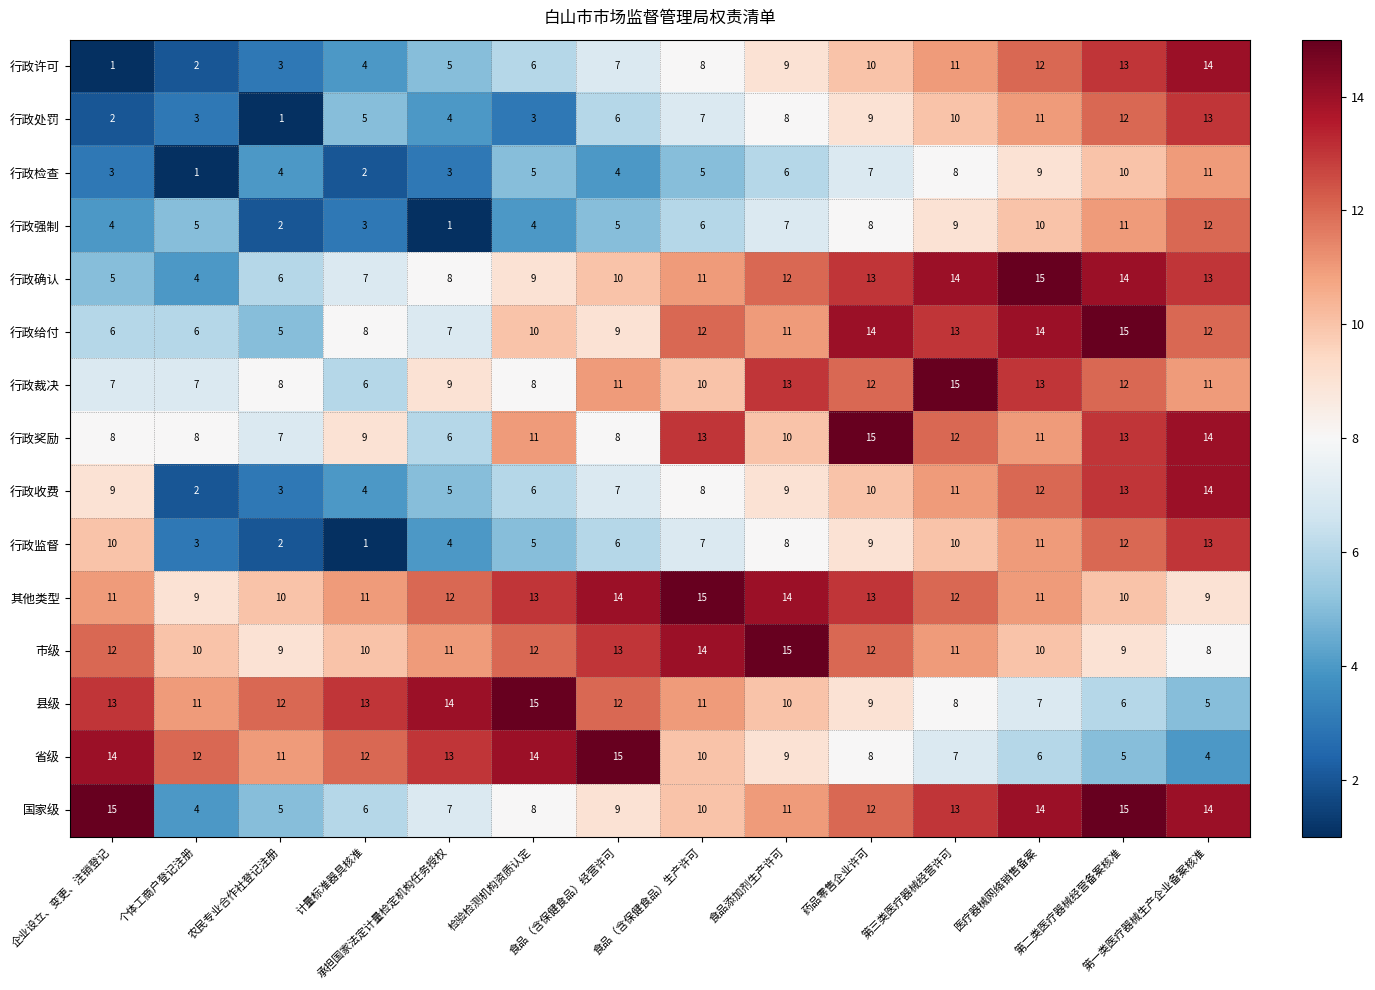

What is the greatest value displayed?

15